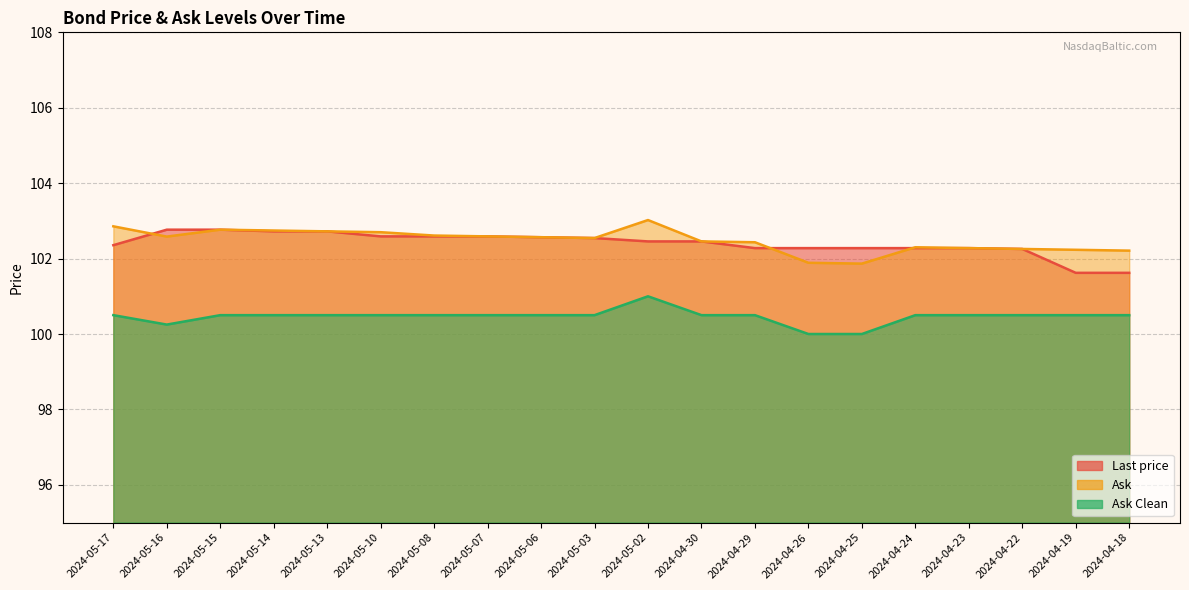

Between 2024-04-30 and 2024-05-16, which is larger?

2024-05-16